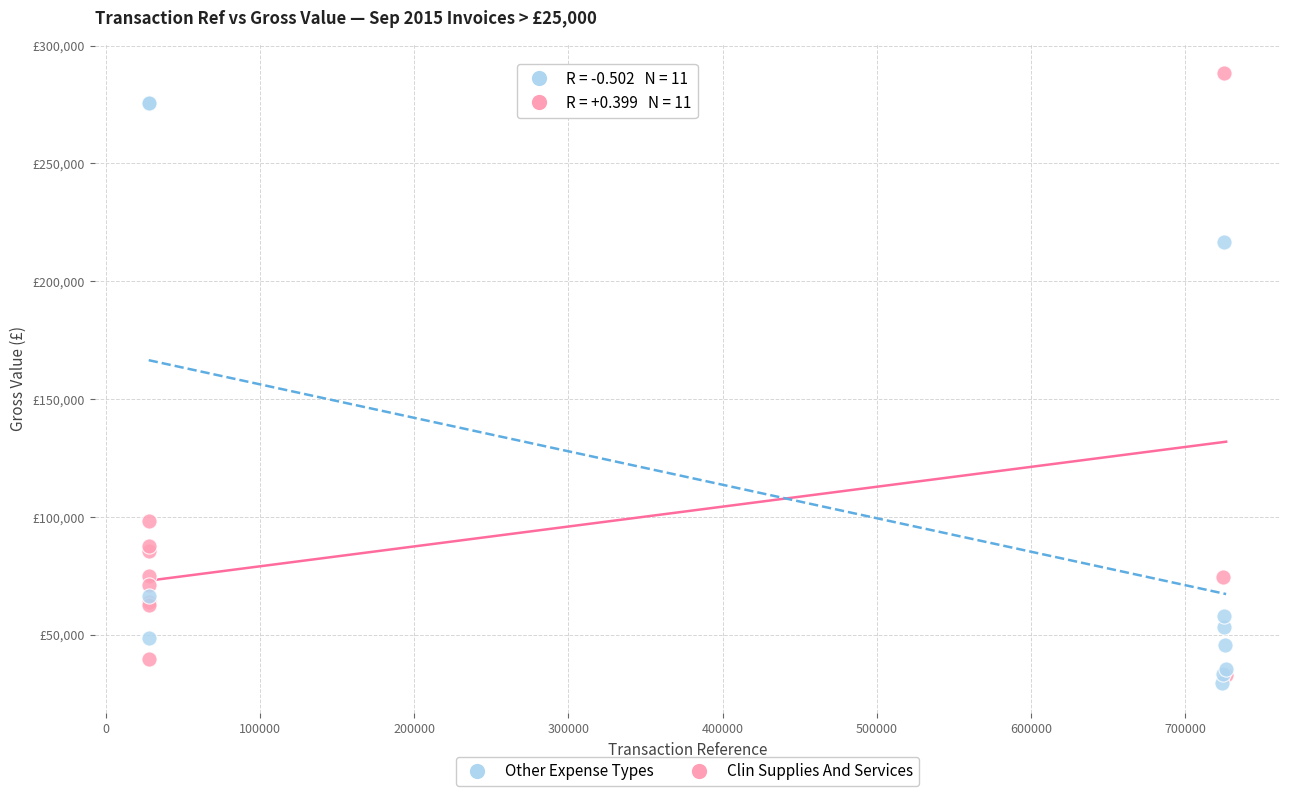

Which series contains the highest Y value?

Clin Supplies And Services